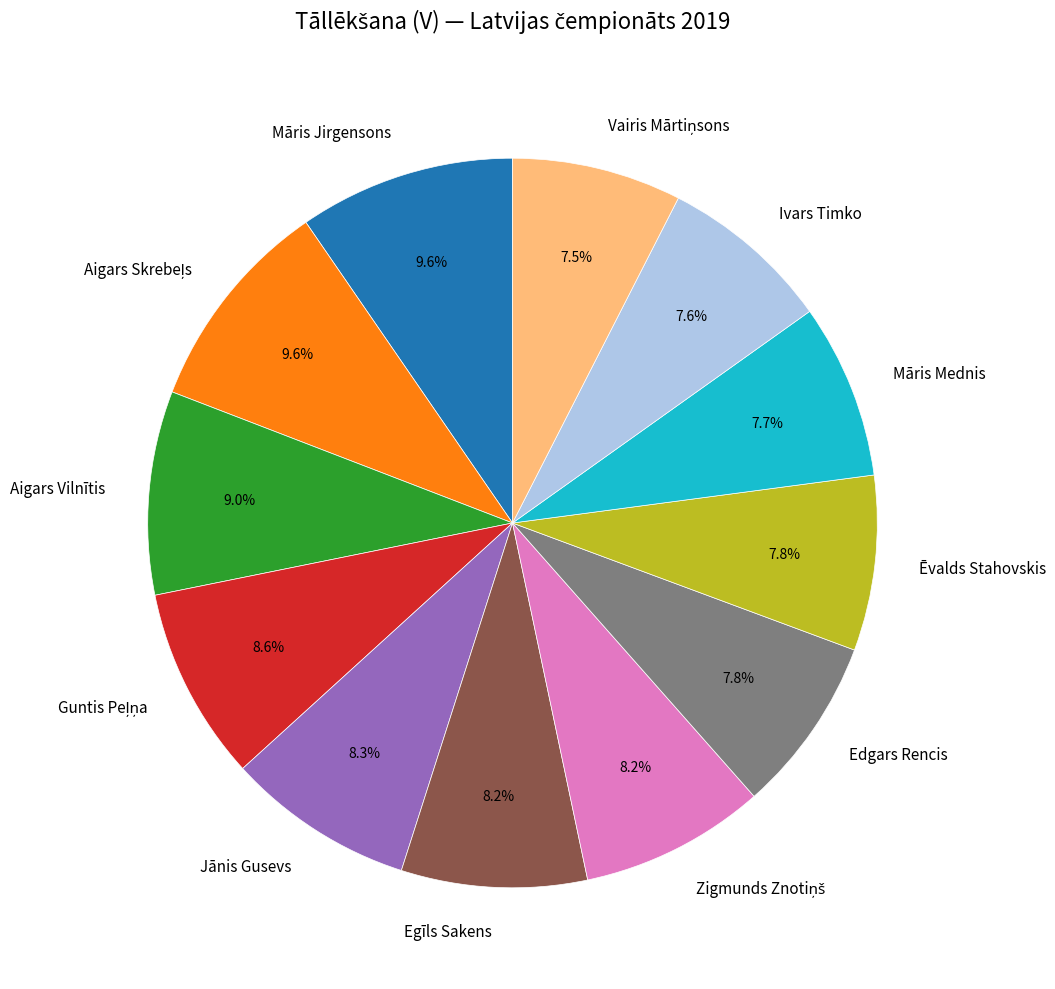

Is there a majority slice in this chart?

No